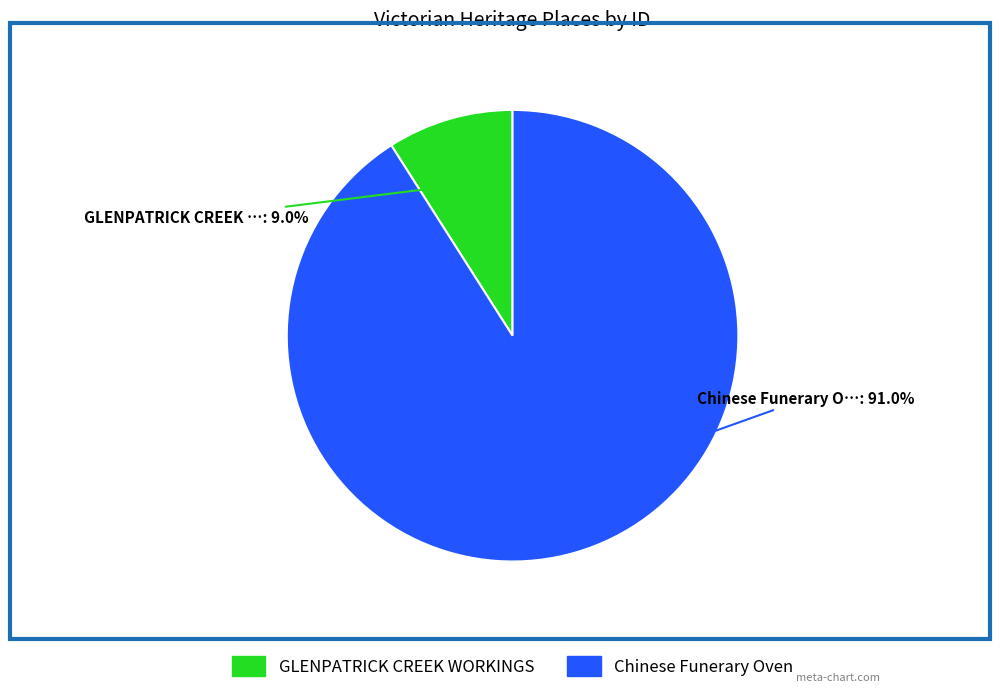

Is it true that GLENPATRICK CREEK WORKINGS is 1% of the pie?

False